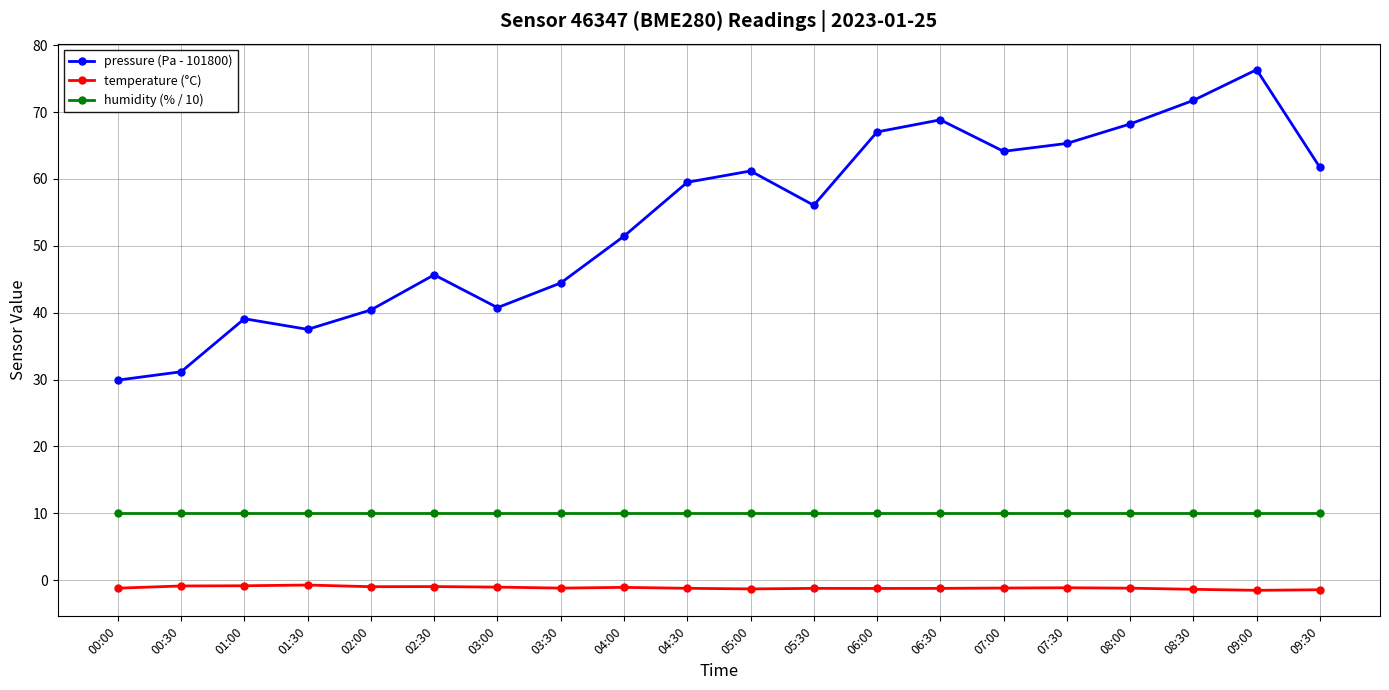

True or false: pressure (Pa - 101800) and humidity (% / 10) cross at least once.

False